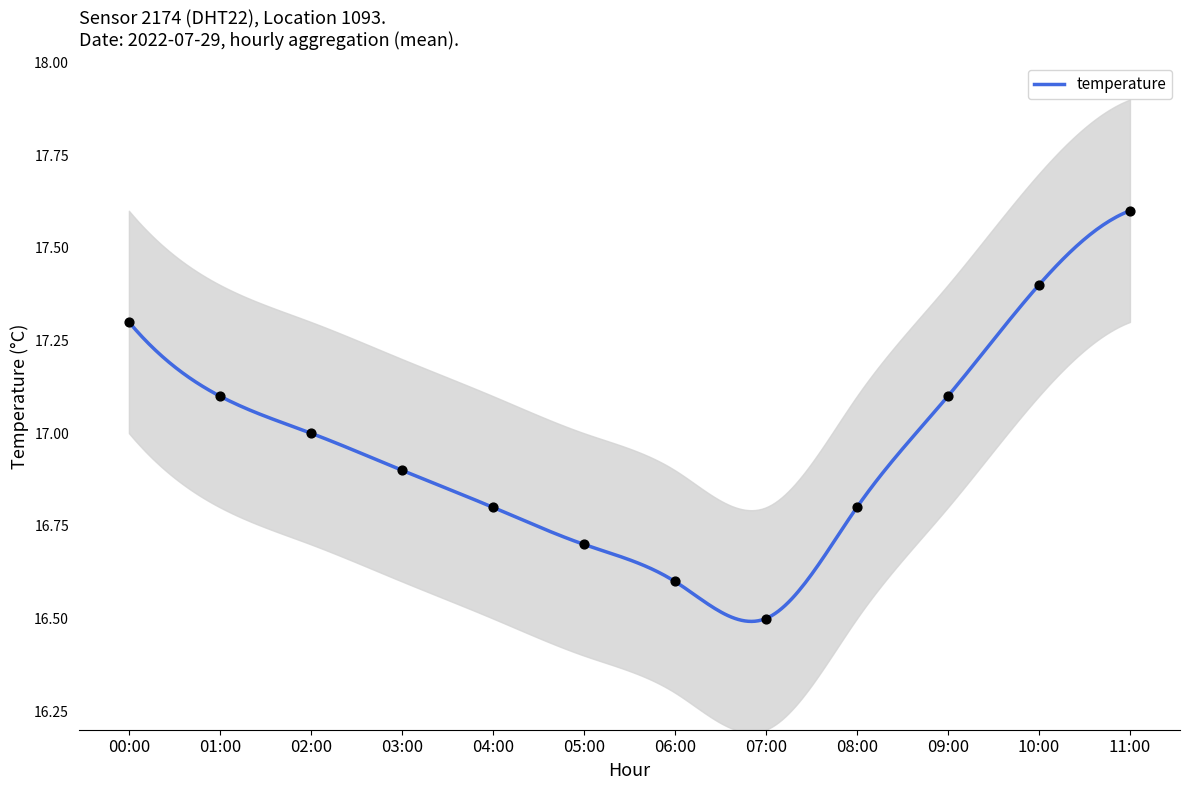

What is the ratio of the value at 03:00 to the value at 11:00?

1.0